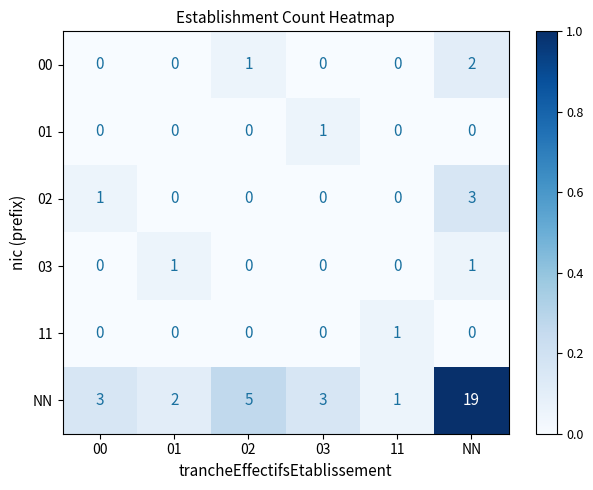

The value of 01 at NN is 0. True or false?

True